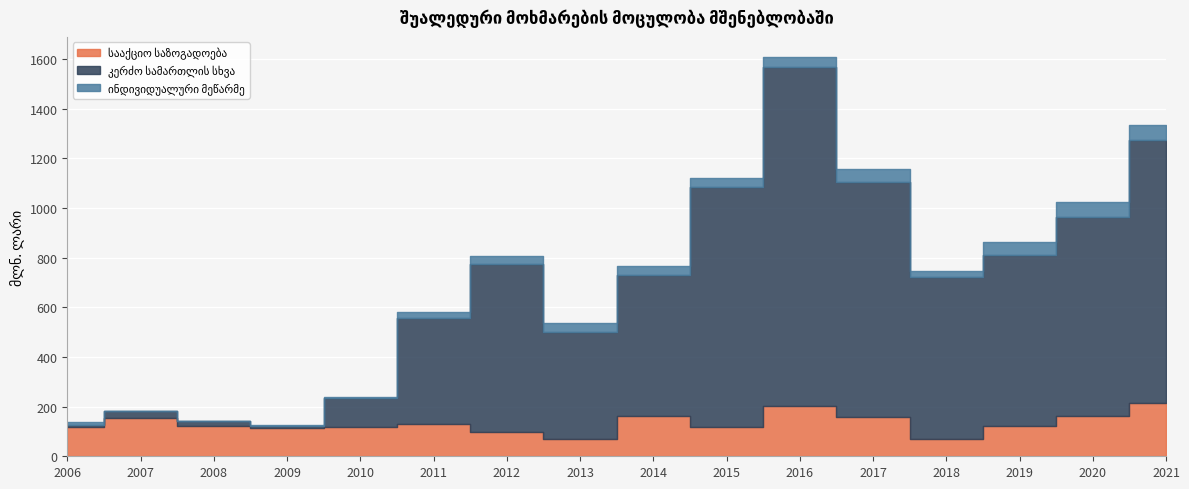

Between 2007 and 2010, which series saw the biggest shift?

კერძო სამართლის სხვა